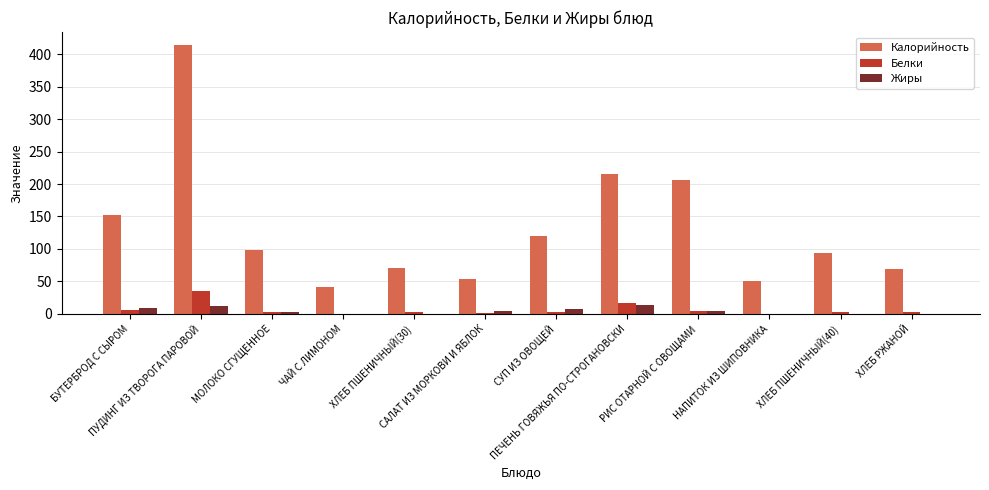

The value of Калорийность at ЧАЙ С ЛИМОНОМ is 60.7. True or false?

False